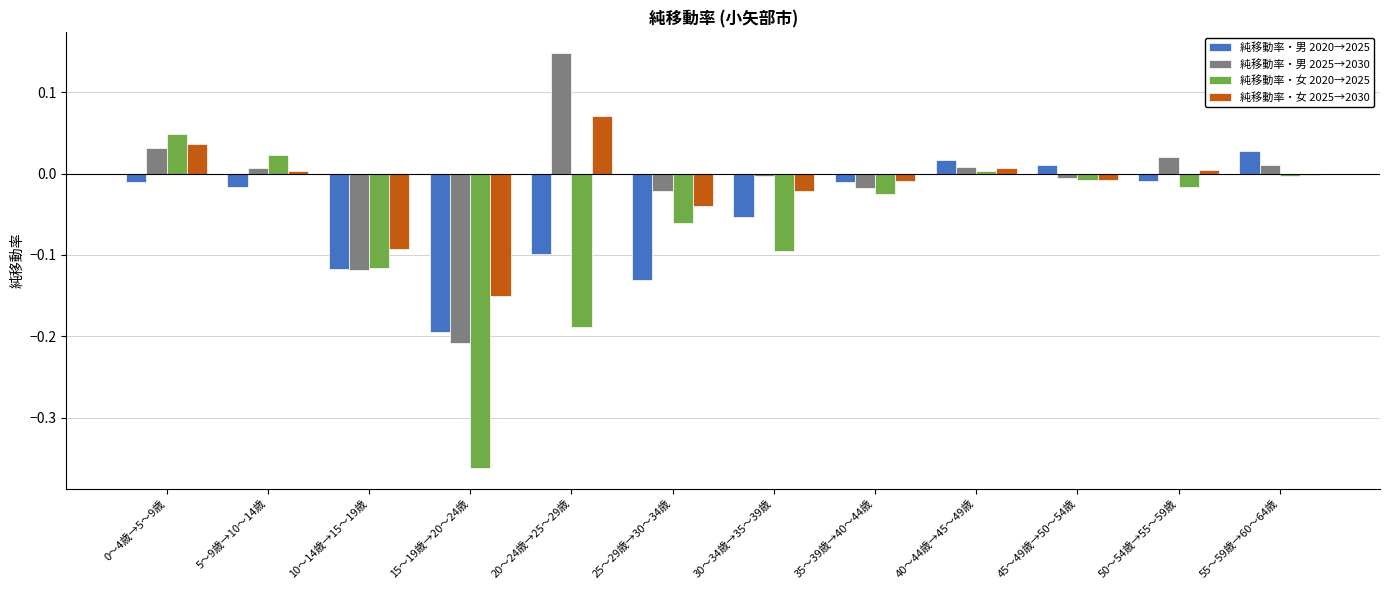

Is the value of 純移動率・男 2020→2025 at 10～14歳→15～19歳 greater than the value of 純移動率・女 2025→2030 at 30～34歳→35～39歳?

No